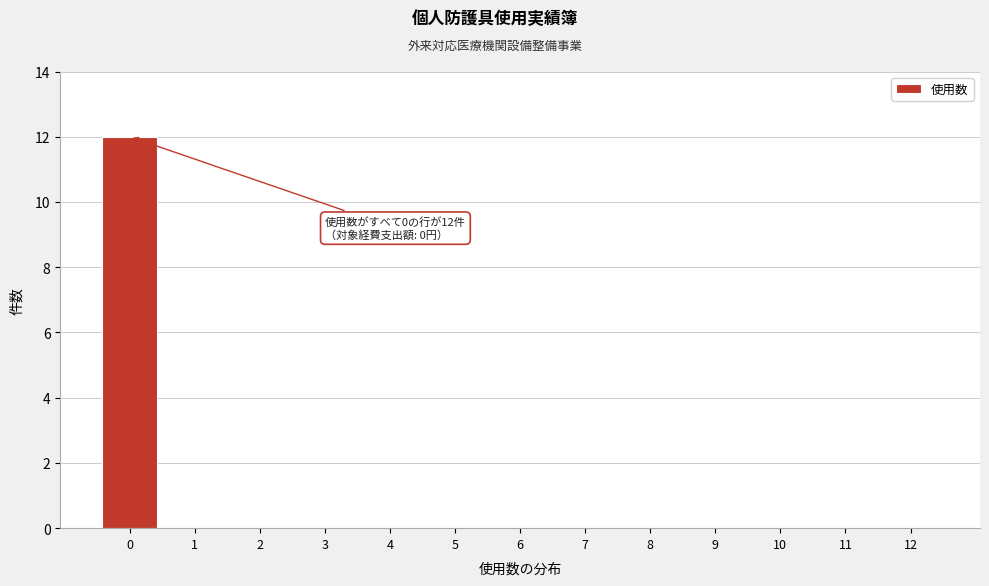

Reading right to left, extract all data points from this chart.

12=0	11=0	10=0	9=0	8=0	7=0	6=0	5=0	4=0	3=0	2=0	1=0	0=12